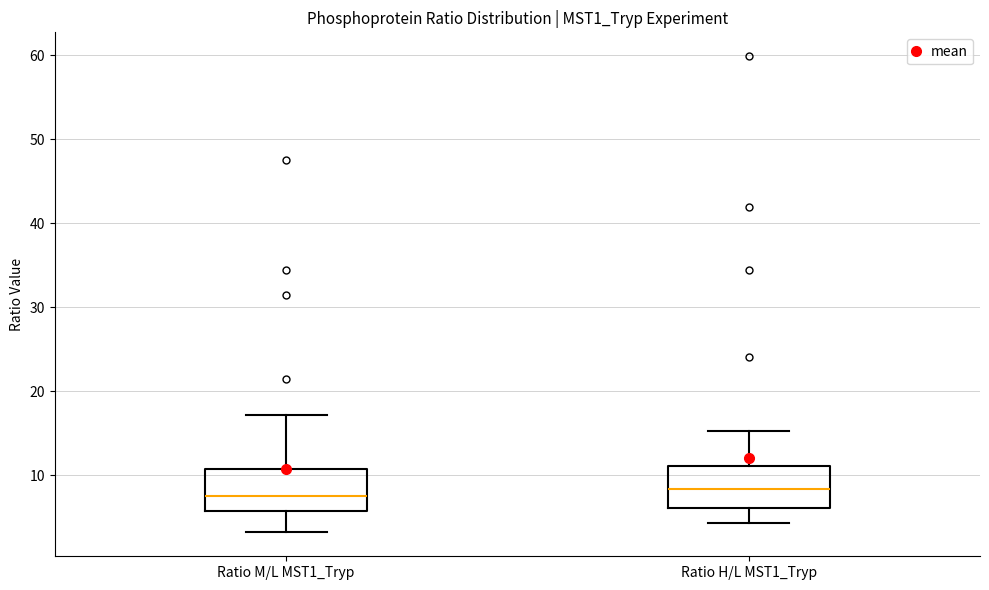

Reading left to right, transcribe this box plot: for each box, give where its median line is, the range the box spans, and where its two whiskers end, as read against the y-axis. The values are not printed on the chart, so give them approximately, as read against the axis.

Ratio M/L MST1_Tryp: median 8, box 6 to 11, whiskers 3 to 17
Ratio H/L MST1_Tryp: median 8, box 6 to 11, whiskers 4 to 15